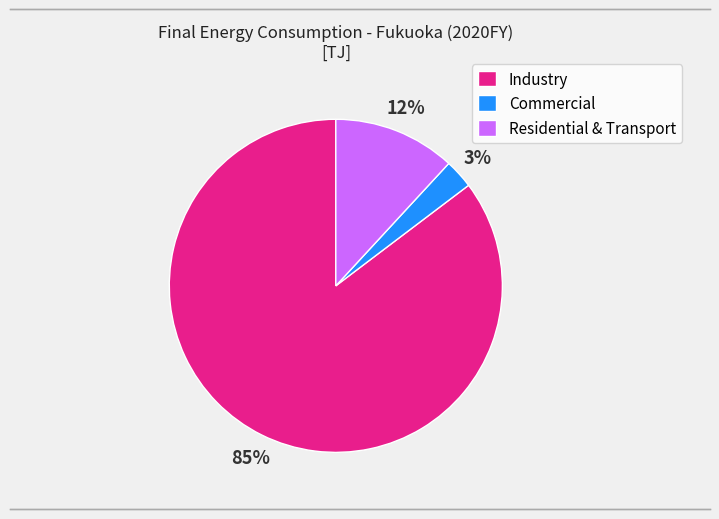

How many slices are in this pie chart?

3